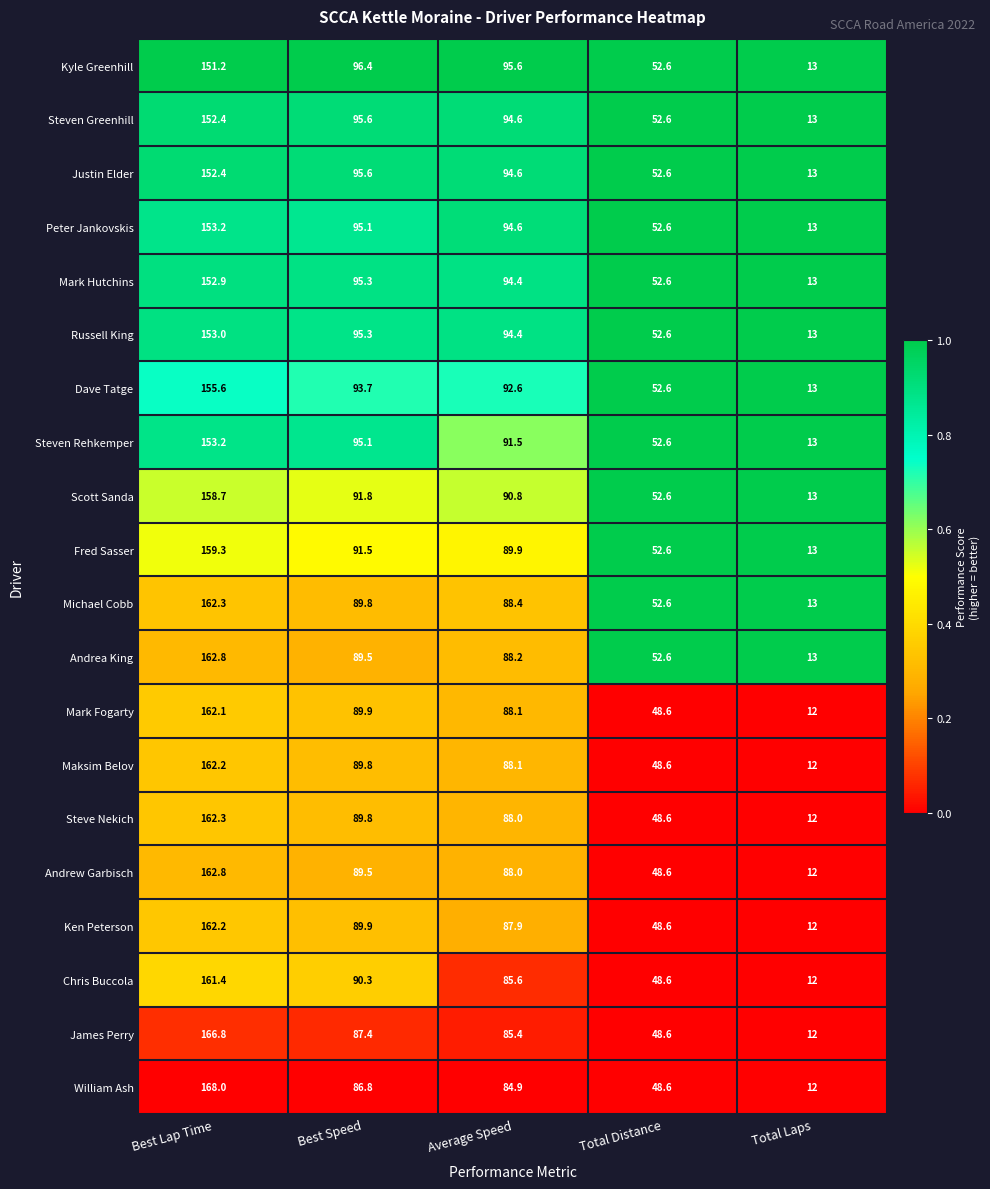

Which label corresponds to the smallest value in the chart?

Total Laps